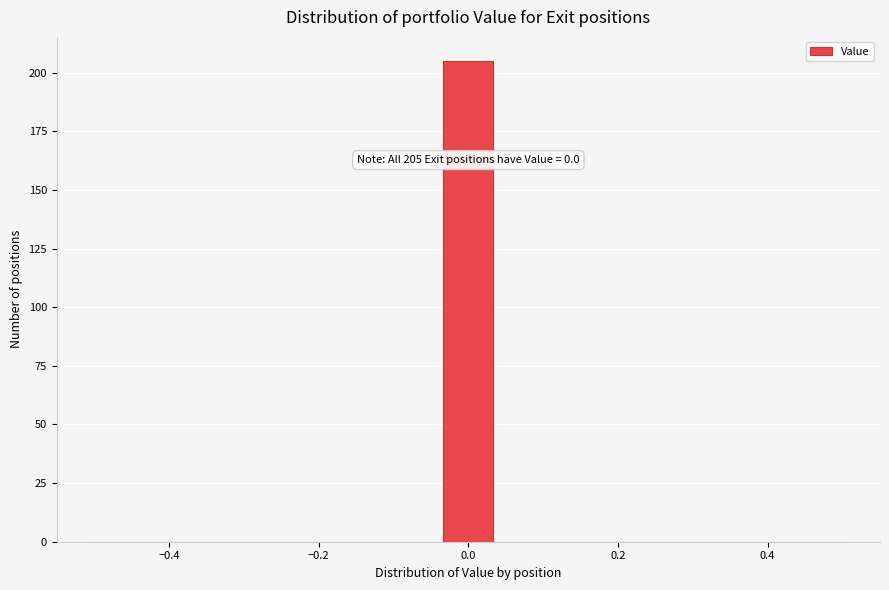

Around what value on the x-axis is the tallest bar? Give the approximate position of its centre, as read against the axis.

0.00